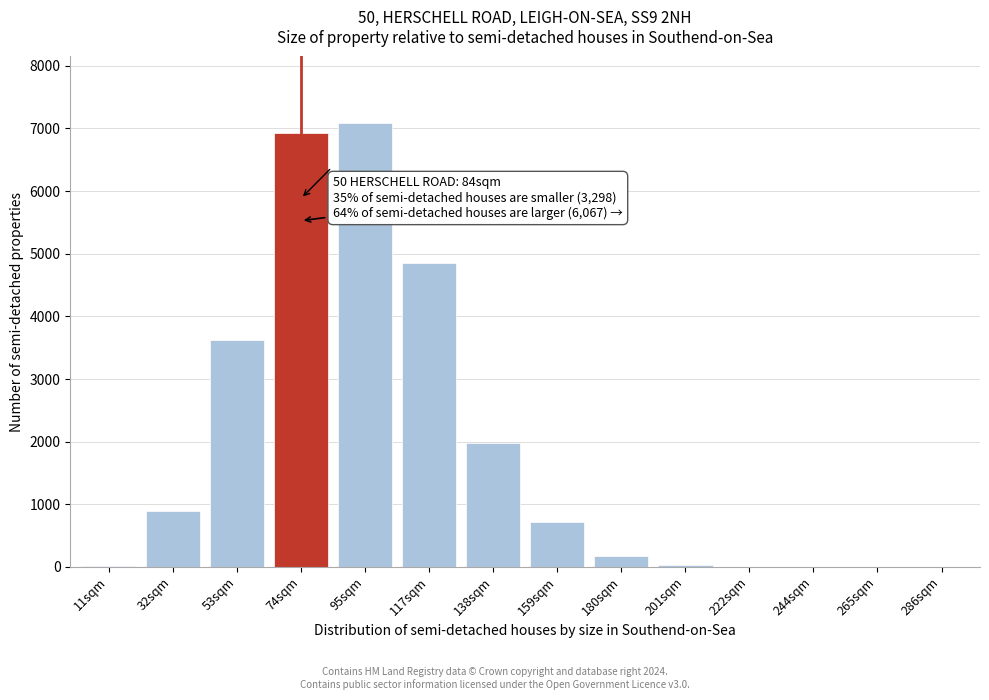

Is it true that the value at 265sqm is 0?

True